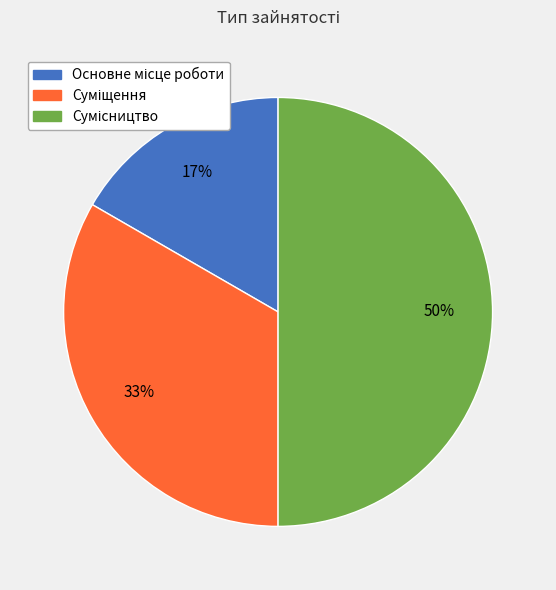

To the nearest percent, what is the difference between the largest and smallest slice percentages?

33%